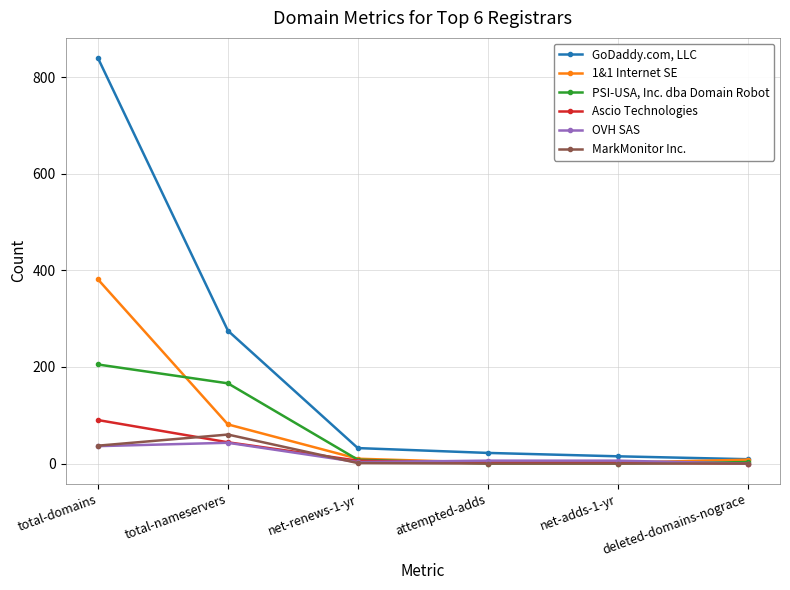

How many lines are shown in the chart?

6